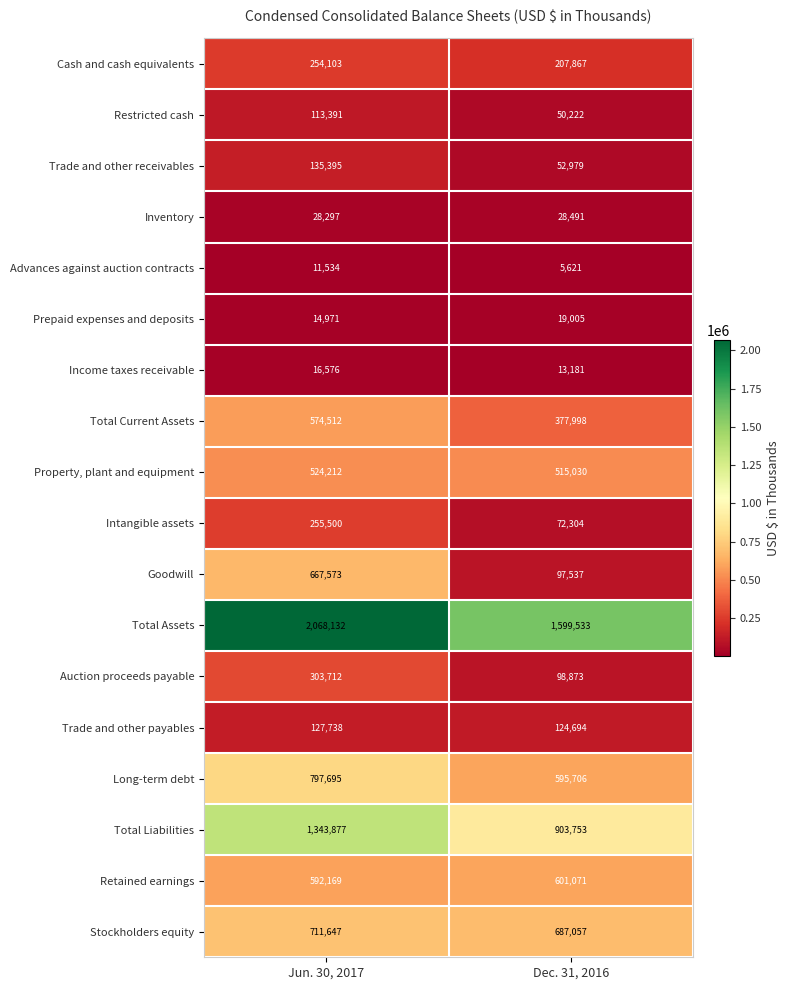

What is the minimum value for Goodwill?

97537